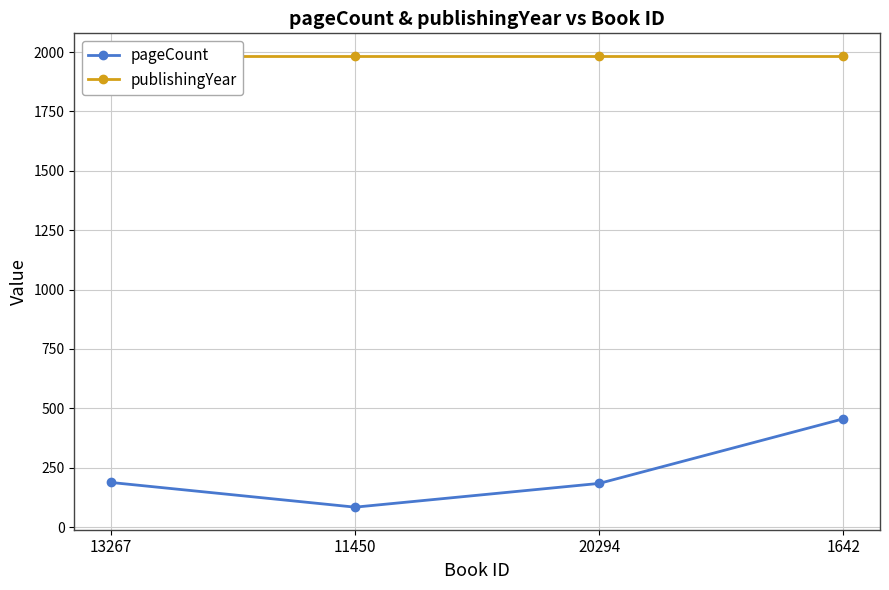

Which category has the highest value in the pageCount series?

1642